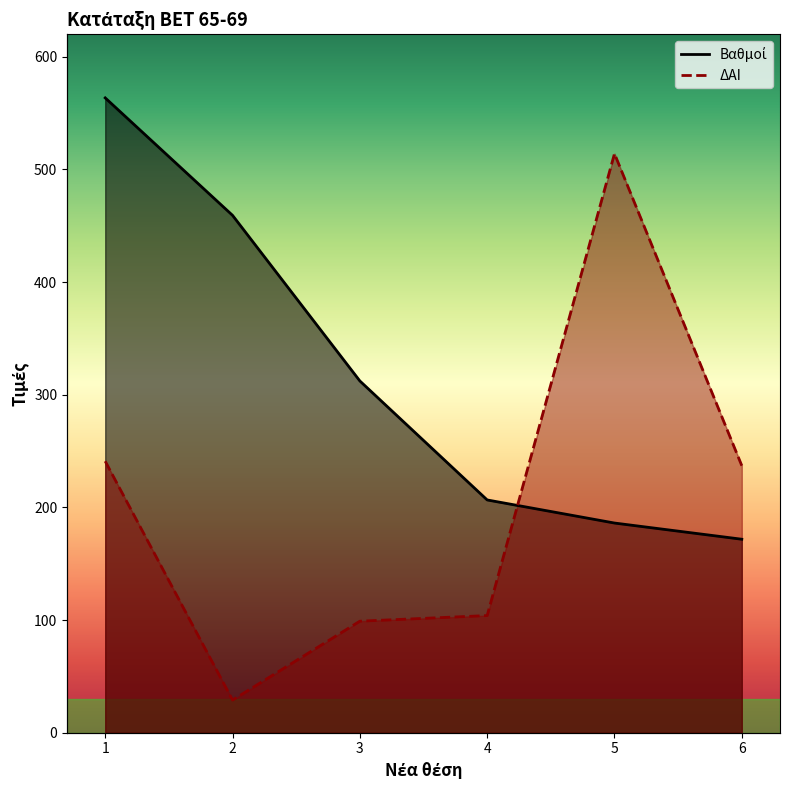

How many times do Βαθμοί and ΔΑΙ cross each other?

1